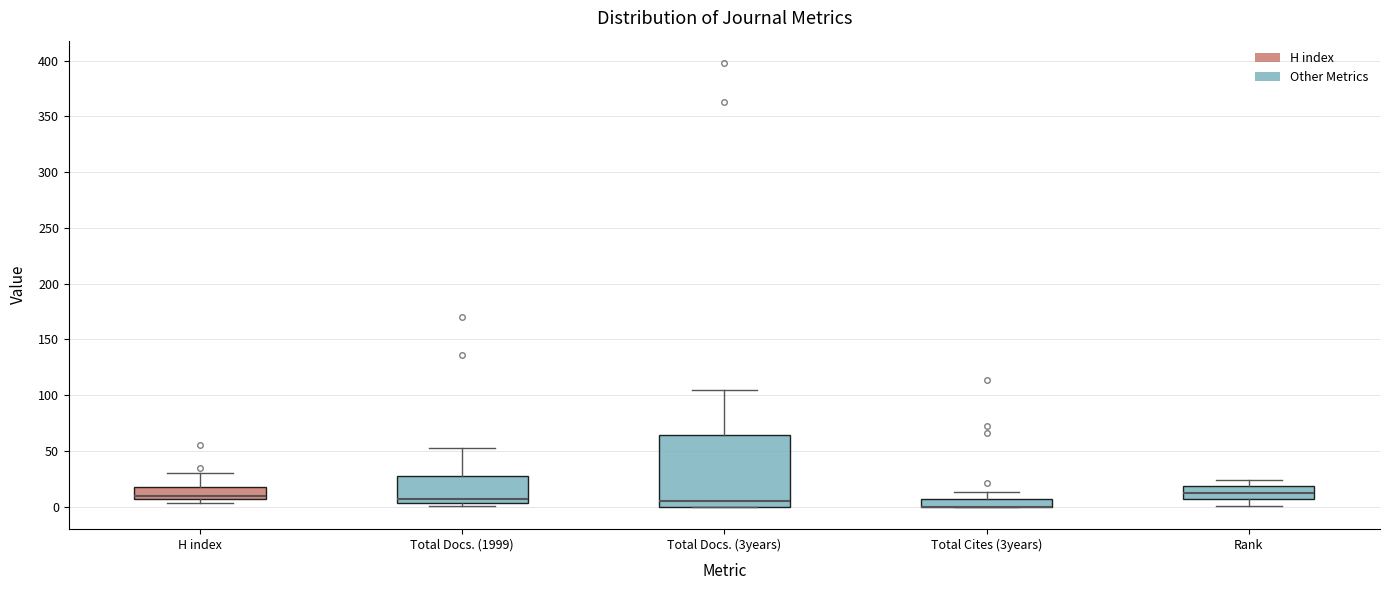

Where does the upper whisker of the box for H index end on the y-axis? The values are not printed on the chart, so give them approximately, as read against the axis.

30